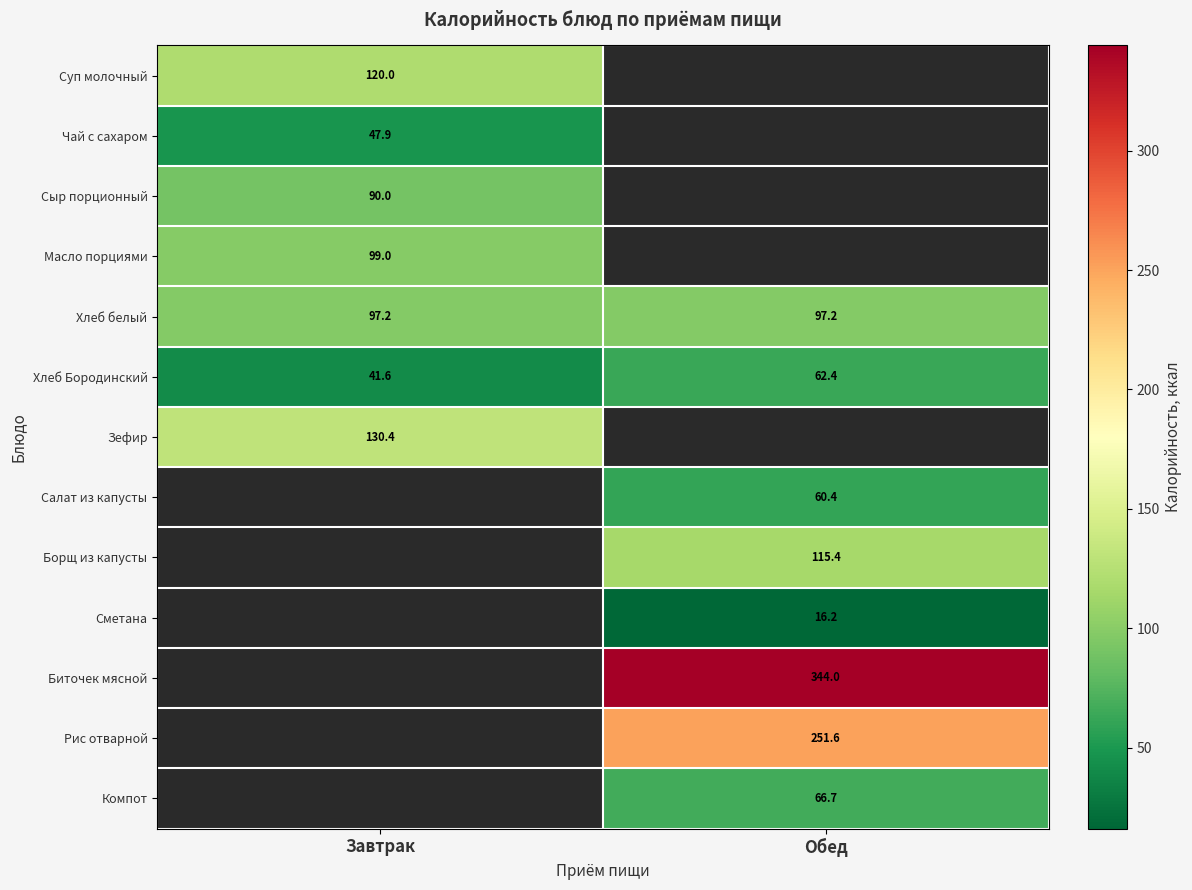

Is it true that Сыр порционный equals 161.7 at Завтрак?

False